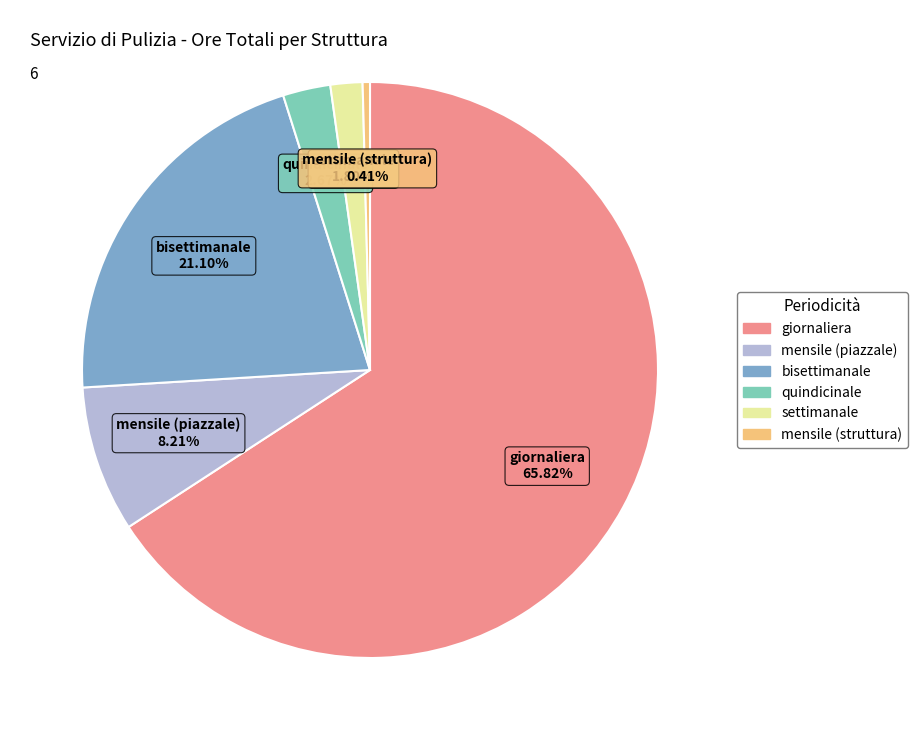

How many segments does this pie chart have?

6